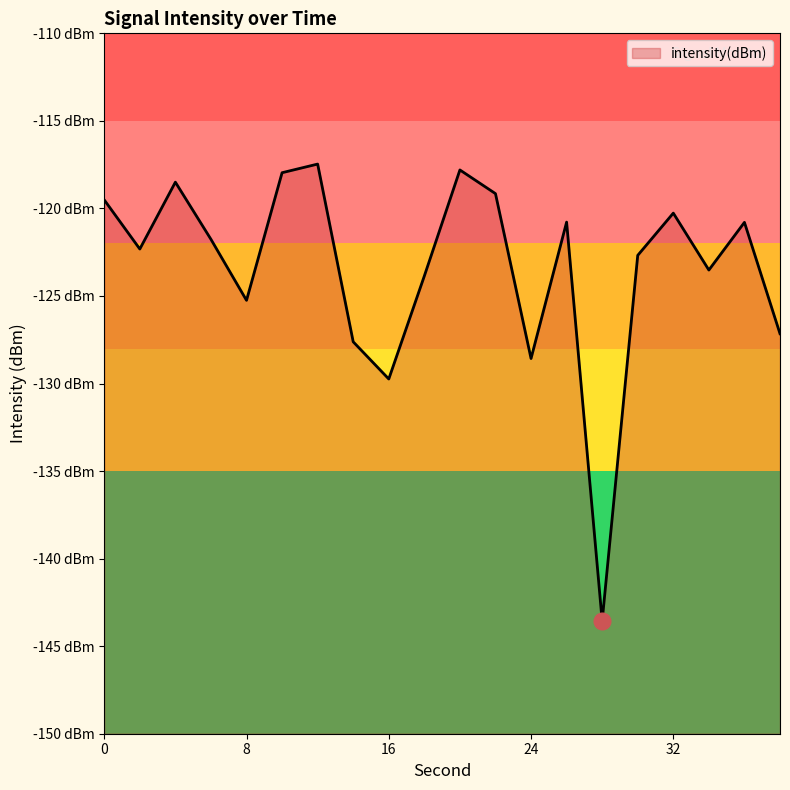

Reading left to right, transcribe all the data shown in this chart.

0=-119.5	2=-122.3	4=-118.5	6=-121.8	8=-125.2	10=-118.0	12=-117.5	14=-127.6	16=-129.7	18=-123.9	20=-117.8	22=-119.2	24=-128.6	26=-120.8	28=-143.6	30=-122.7	32=-120.3	34=-123.5	36=-120.8	38=-127.2